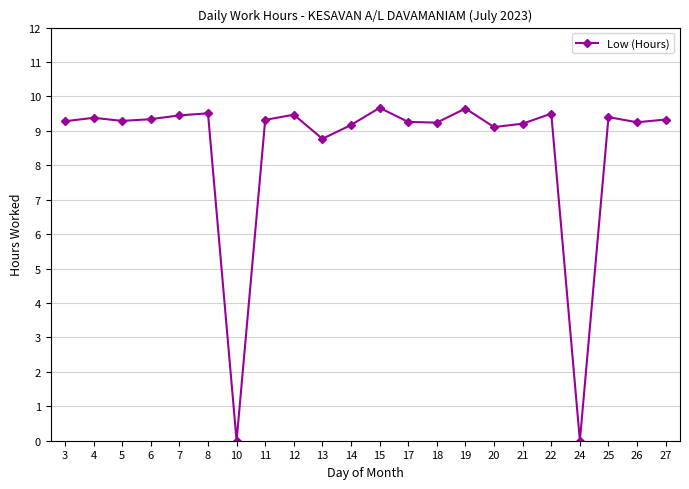

Where does the data first go above 9?

3